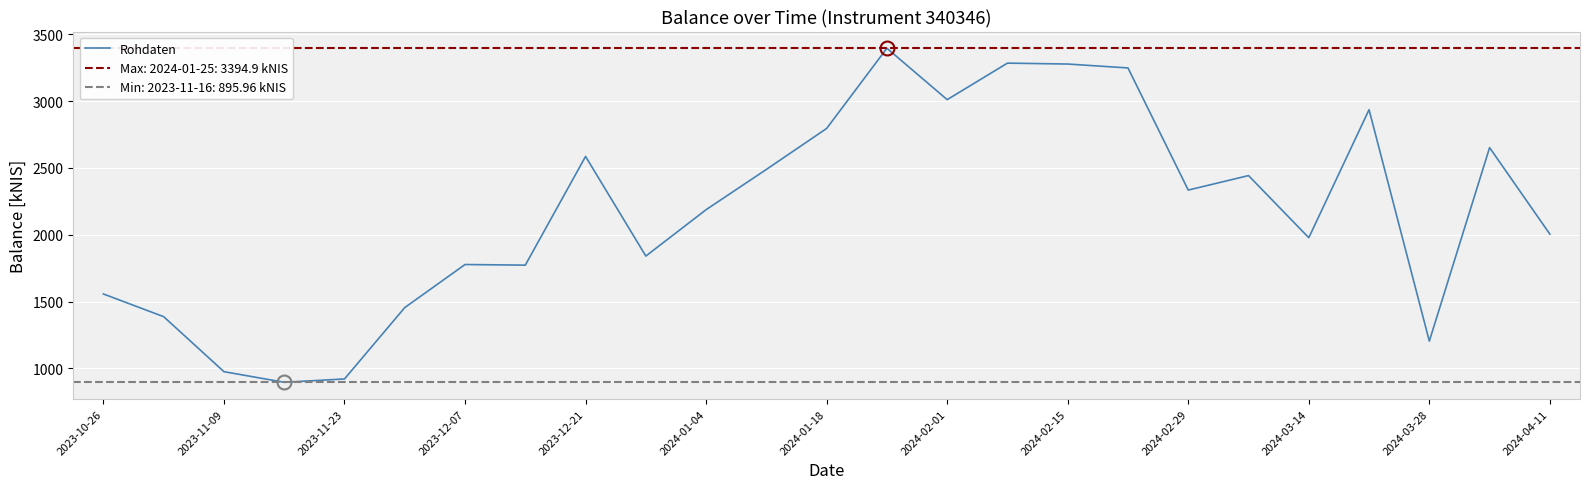

Is this an area chart (filled region under the line)?

No